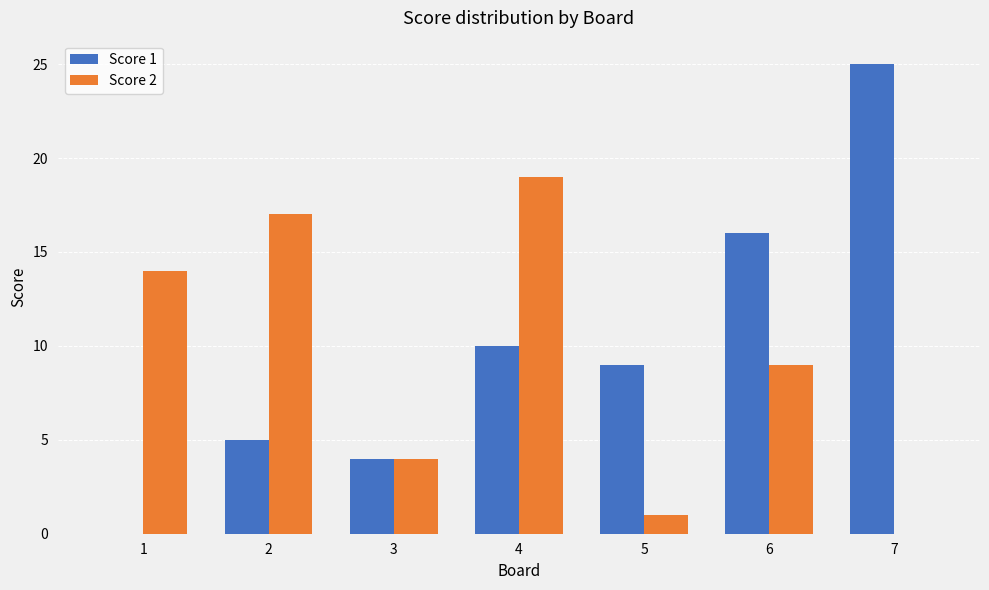

At which category does the chart reach its peak across all series?

7